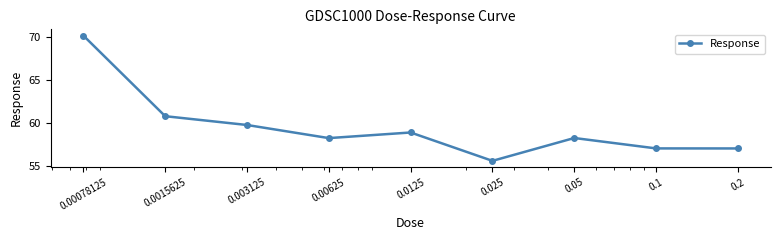

Reading left to right, extract all data points from this chart.

70.1	60.7	59.7	58.2	58.9	55.6	58.2	57.0	57.0